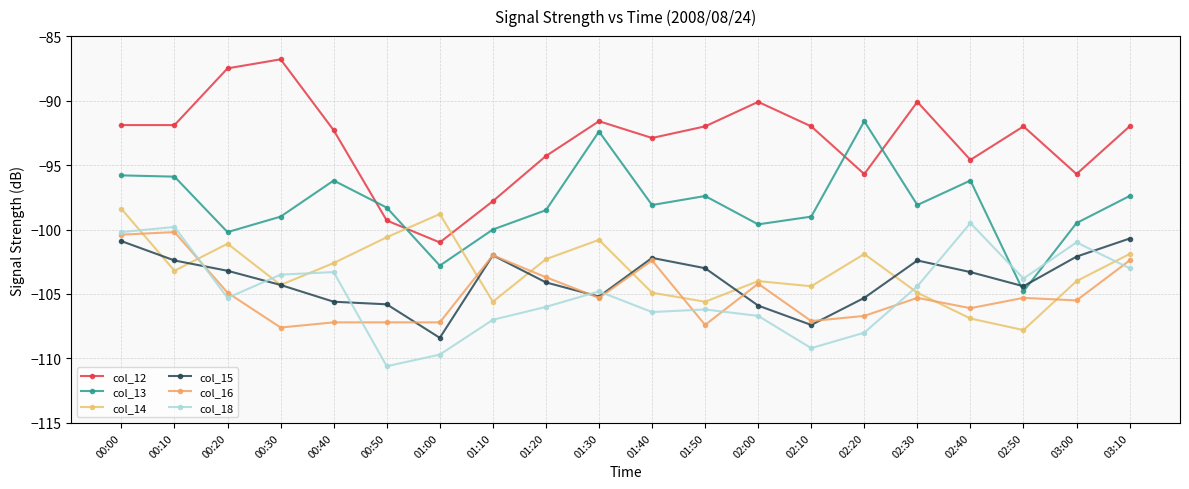

What is the difference between the maximum and minimum values in the col_14 series?

9.4